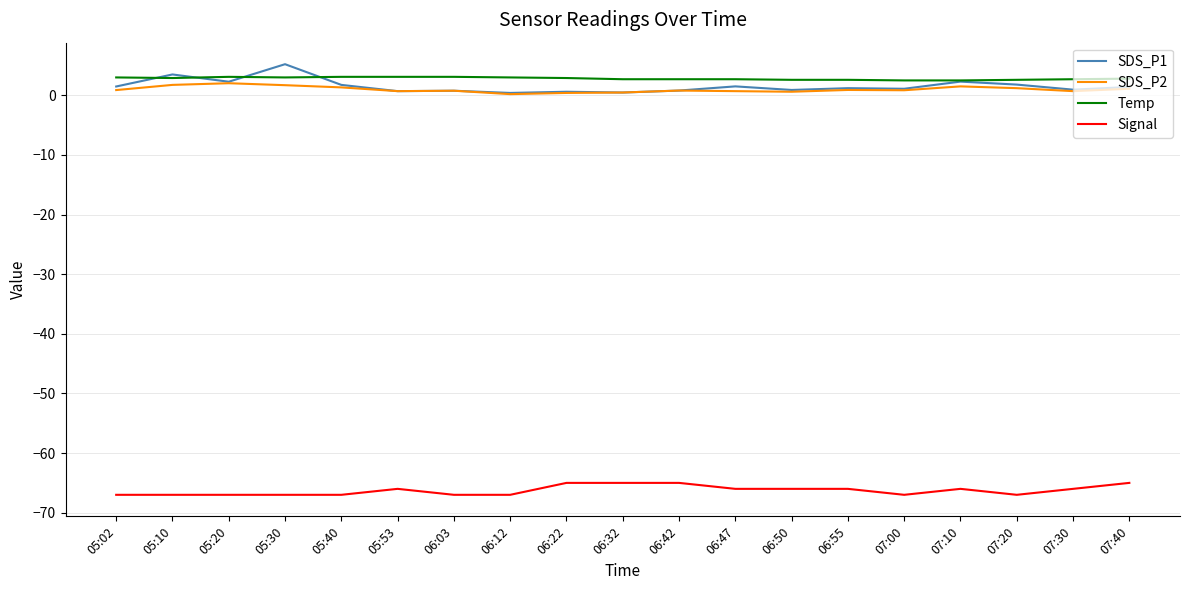

True or false: SDS_P2 and Signal intersect in this chart.

False